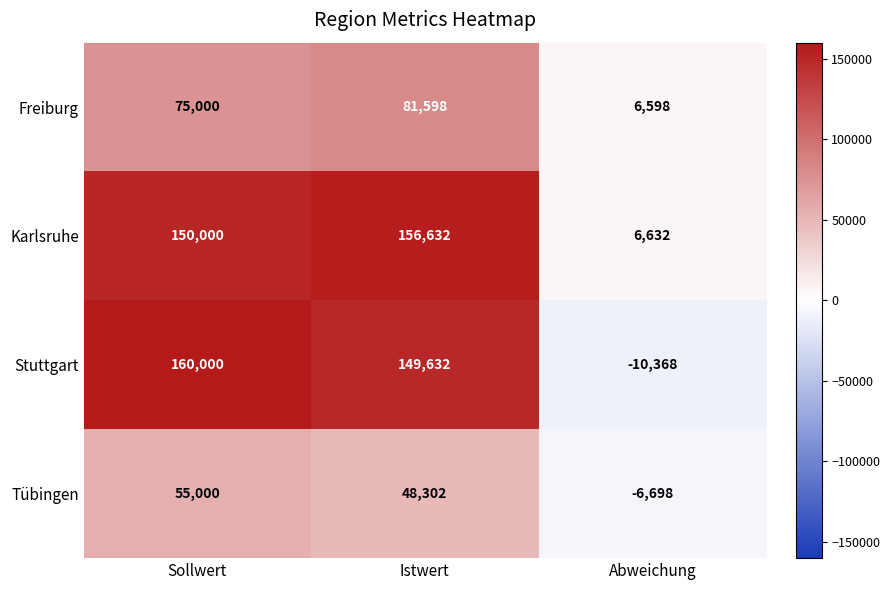

At which category is the sum across all series the highest?

Sollwert